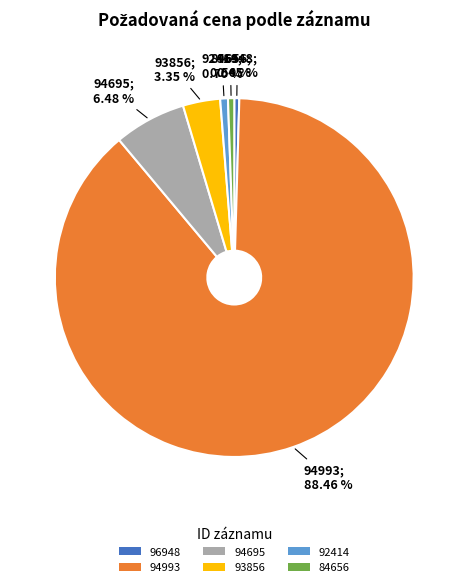

Which slice represents more than half of the pie?

94993